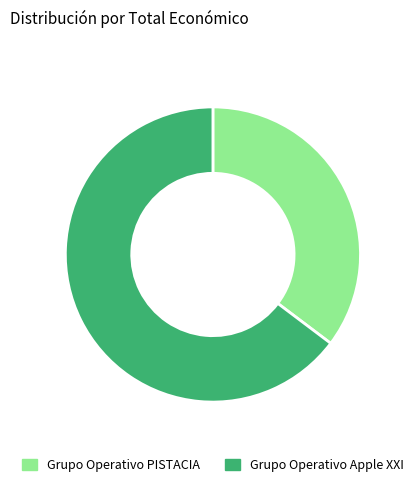

Is Grupo Operativo Apple XXI the majority of the pie?

Yes